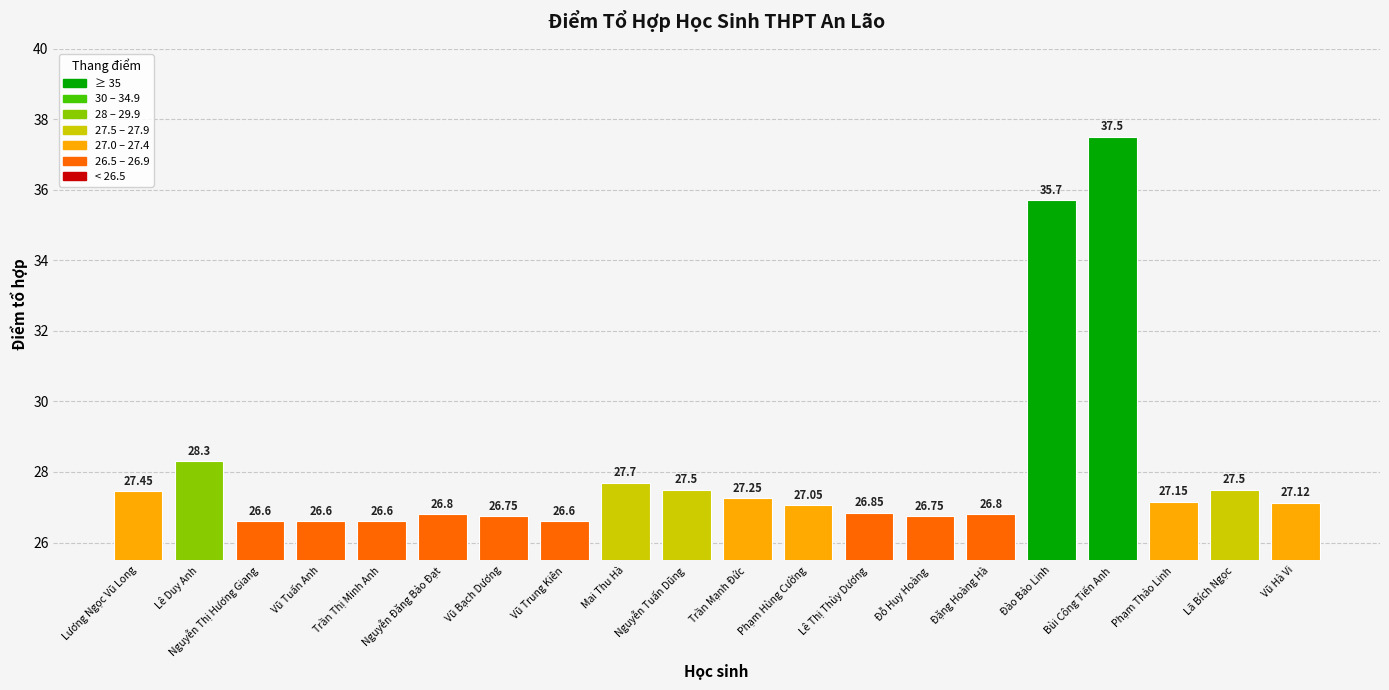

How many data points does each series have?

20